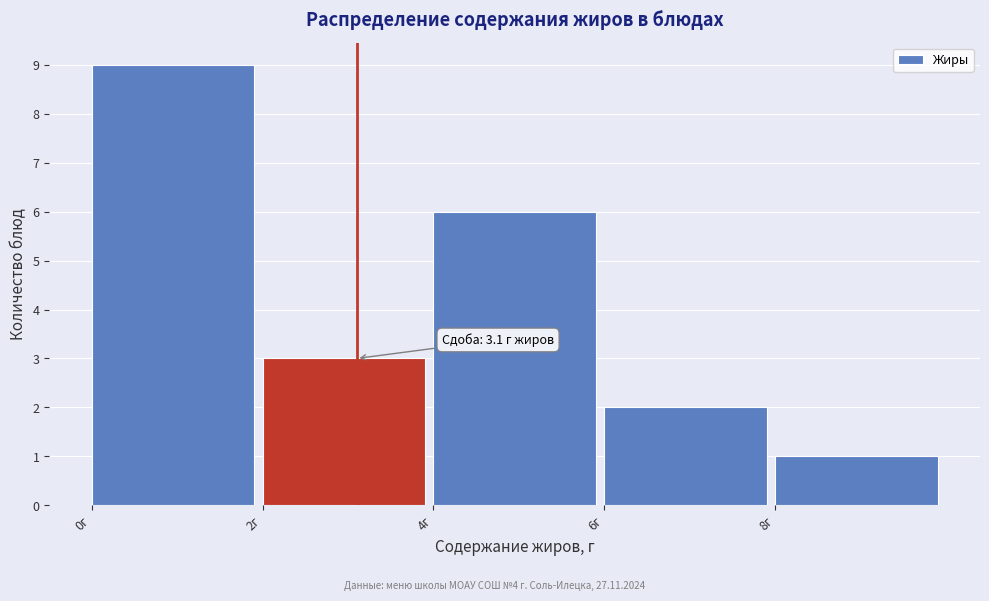

Over which range of the x-axis is the bar tallest?

0 to 2